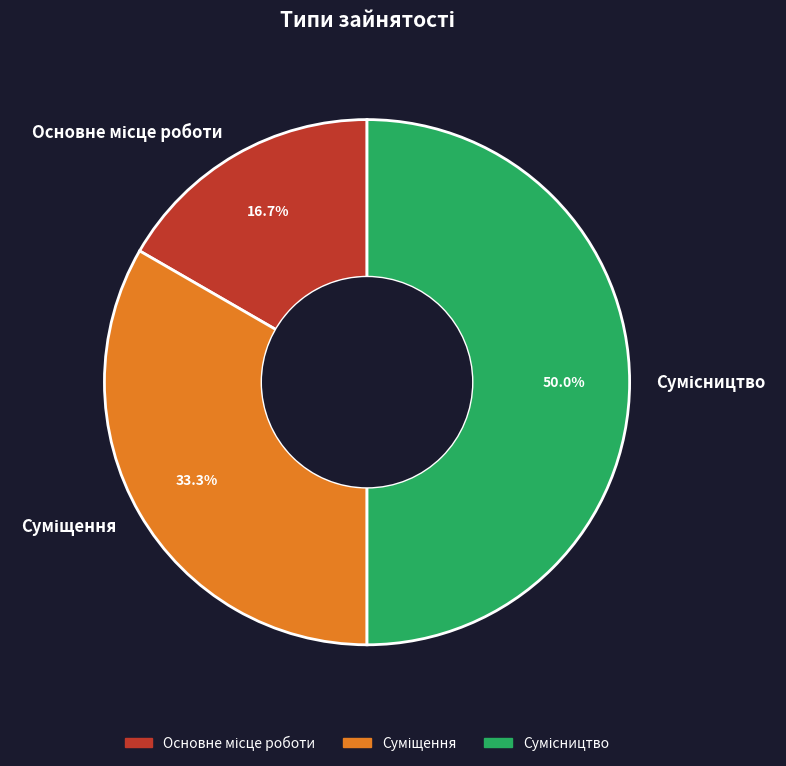

To the nearest percent, what portion does Суміщення represent?

33%